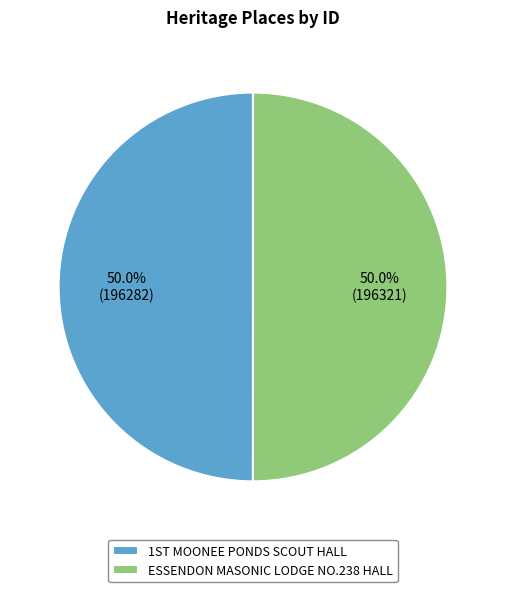

To the nearest percent, what percentage of the pie is ESSENDON MASONIC LODGE NO.238 HALL?

50%